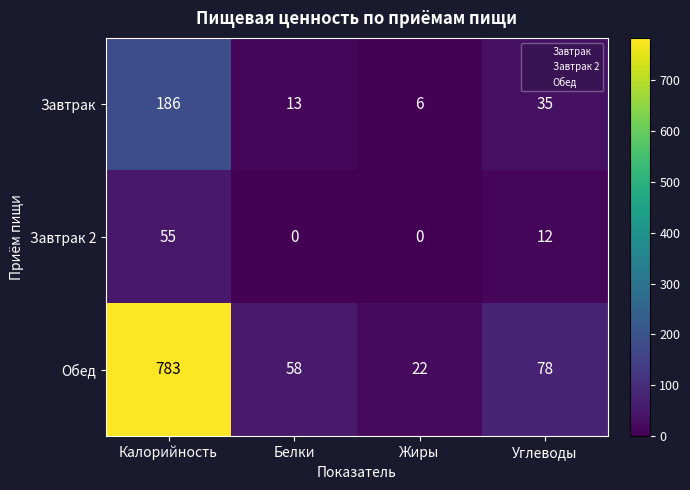

Which series has the largest range (max minus min)?

Обед